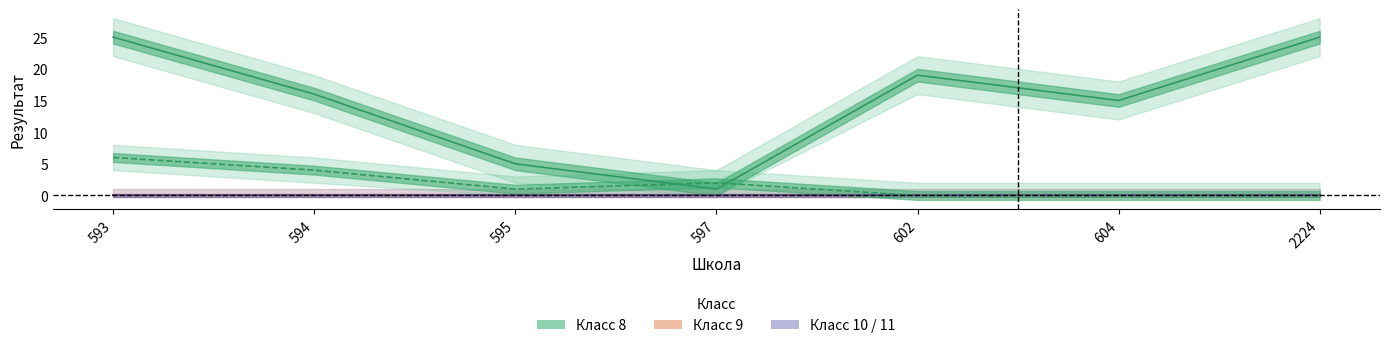

True or false: Результат_11 has more than 1 points higher than both neighbors.

False